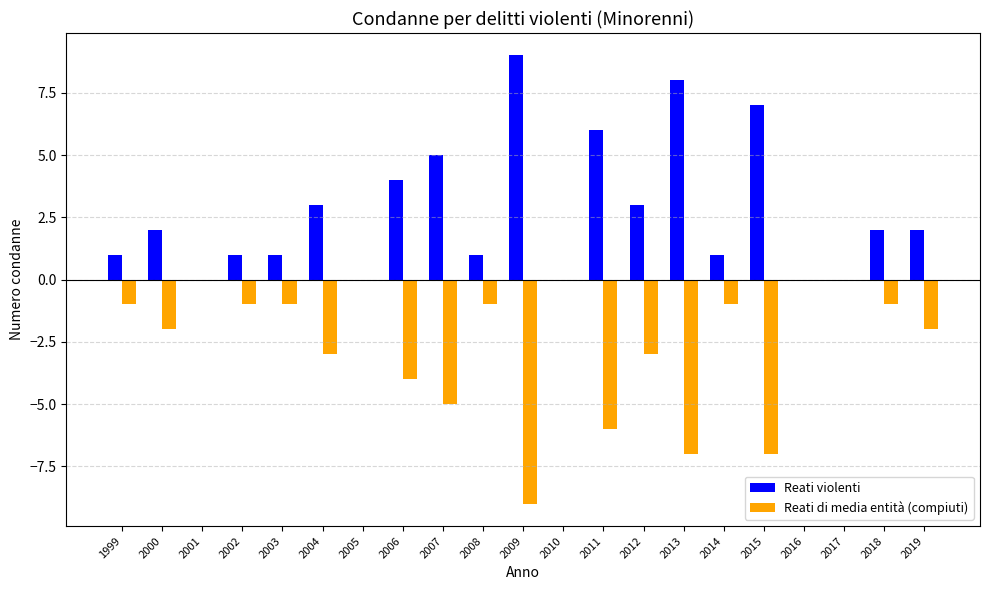

Which series has the largest total across all categories?

Reati violenti